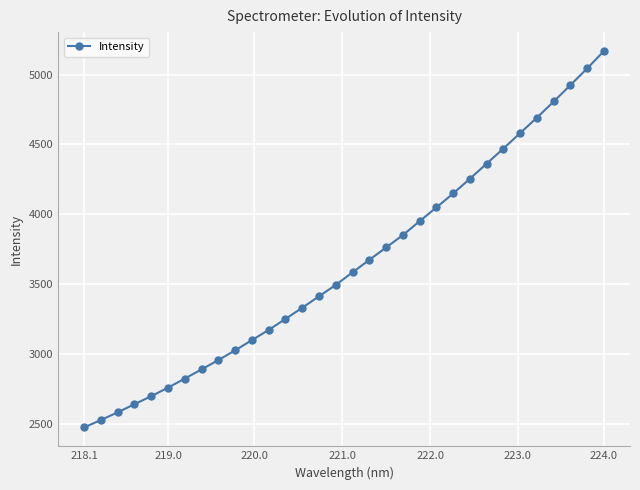

Count the number of categories in the chart.

32